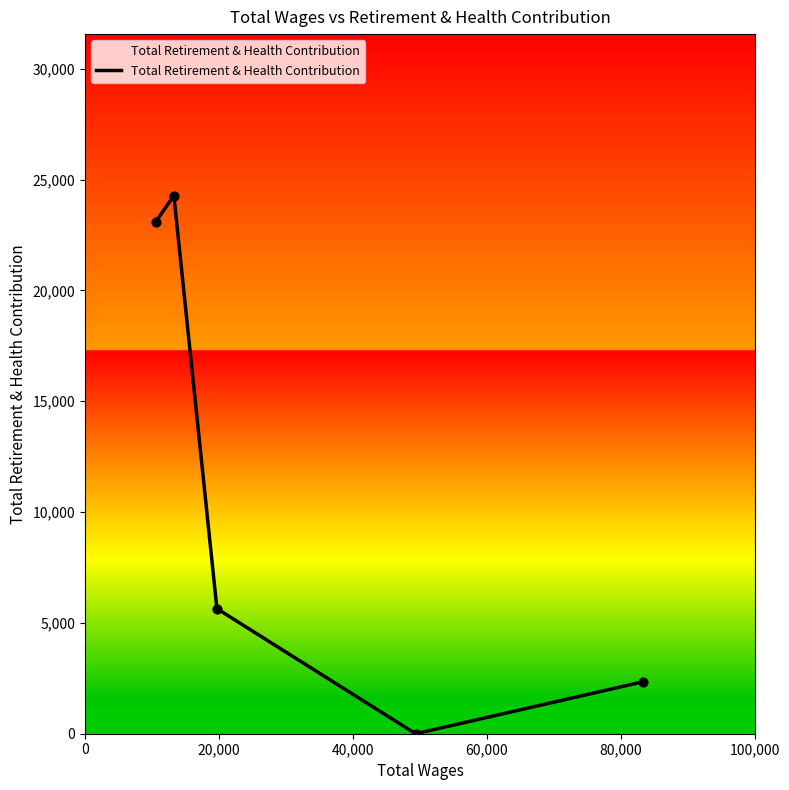

What is the highest value of the Total Retirement & Health Contribution series?

24279